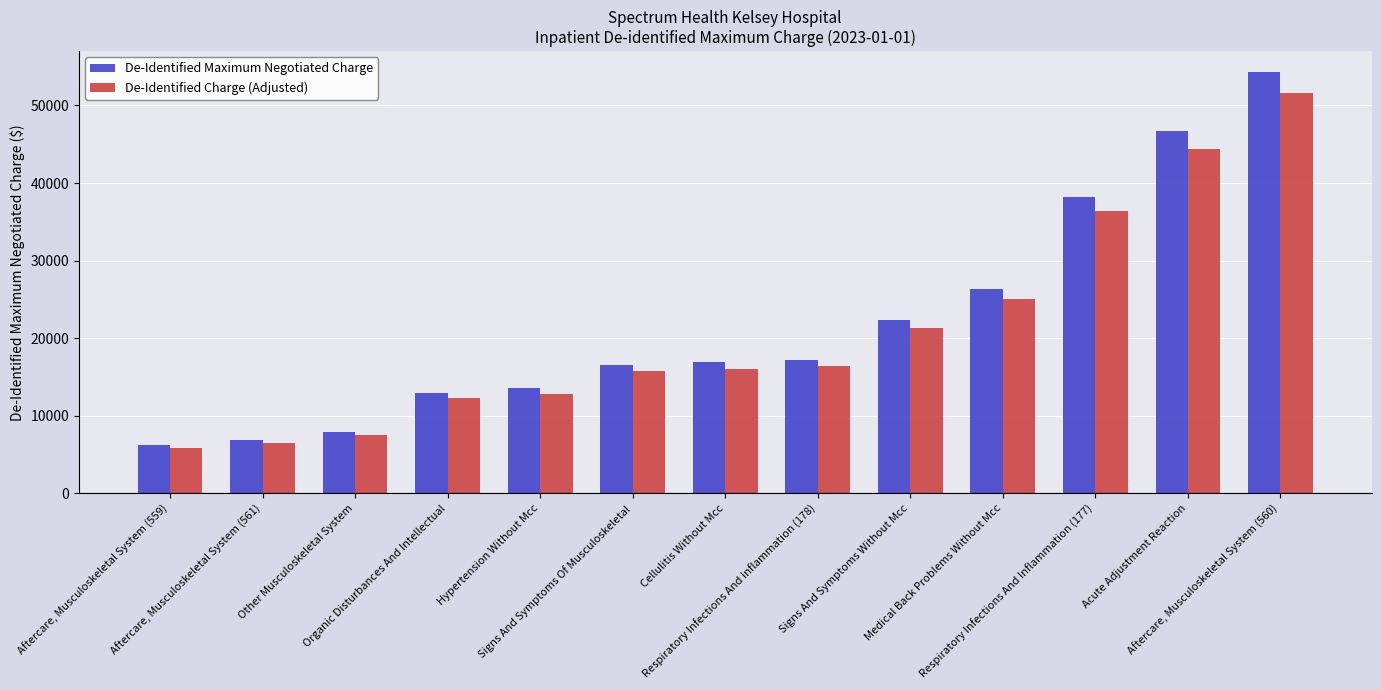

List the series in order of their peak value, lowest first.

De-Identified Charge (Adjusted), De-Identified Maximum Negotiated Charge